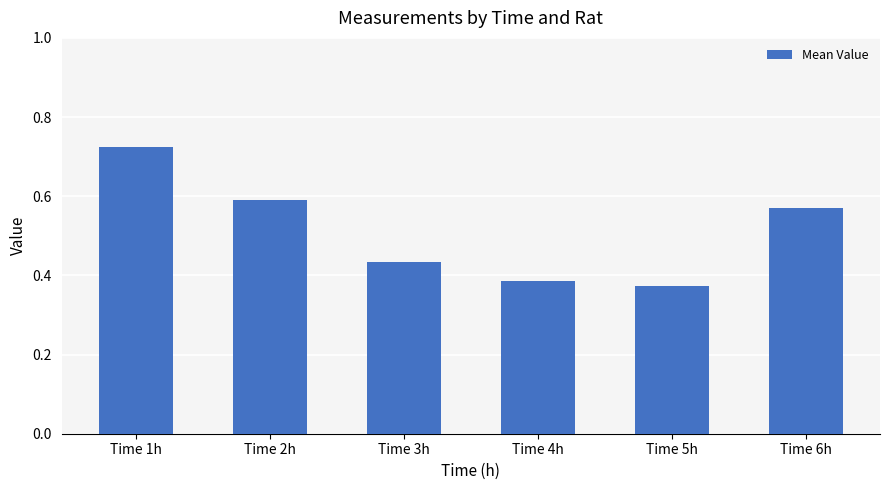

List the labels in order of value, largest first.

Time 1h, Time 2h, Time 6h, Time 3h, Time 4h, Time 5h